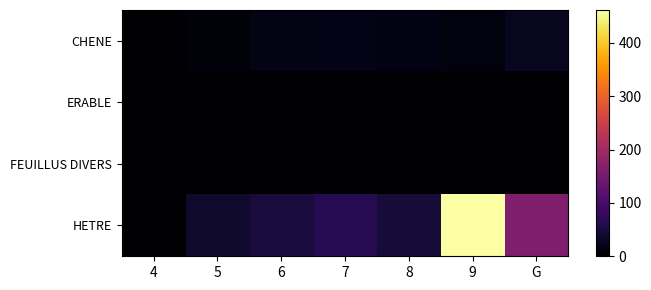

Reading left to right, extract all data points from this chart.

CHENE: 4=1.9	5=8.9	6=17.4	7=18.5	8=14.9	9=11.7	G=25.2
ERABLE: 4=0.0	5=2.7	6=1.8	7=0.0	8=0.0	9=0.0	G=0.0
FEUILLUS DIVERS: 4=0.0	5=0.4	6=0.0	7=0.0	8=0.0	9=0.0	G=0.0
HETRE: 4=0.0	5=37.5	6=49.4	7=65.6	8=45.4	9=461.4	G=160.6